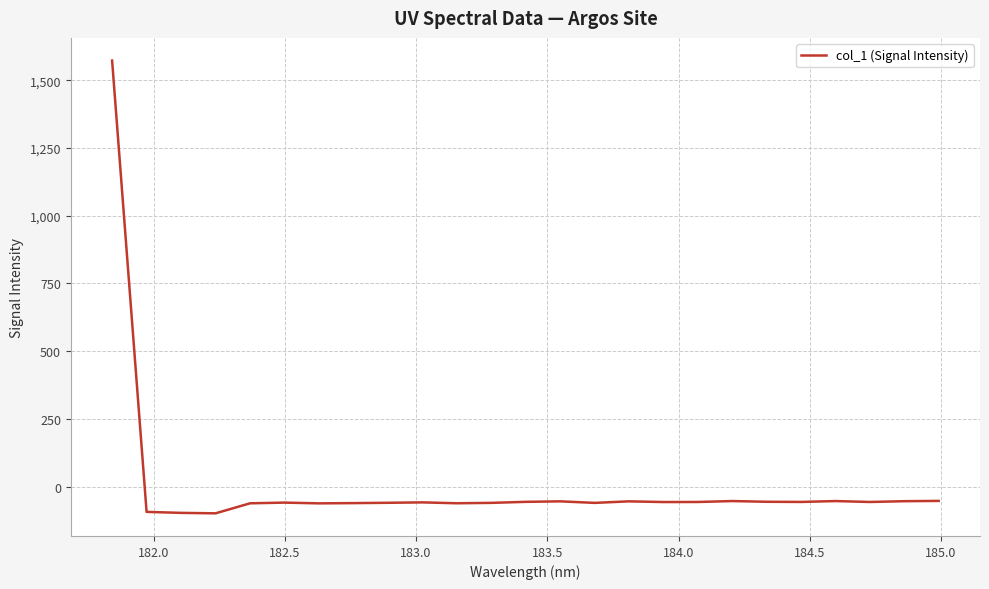

What is the minimum value shown in the chart?

-98.0